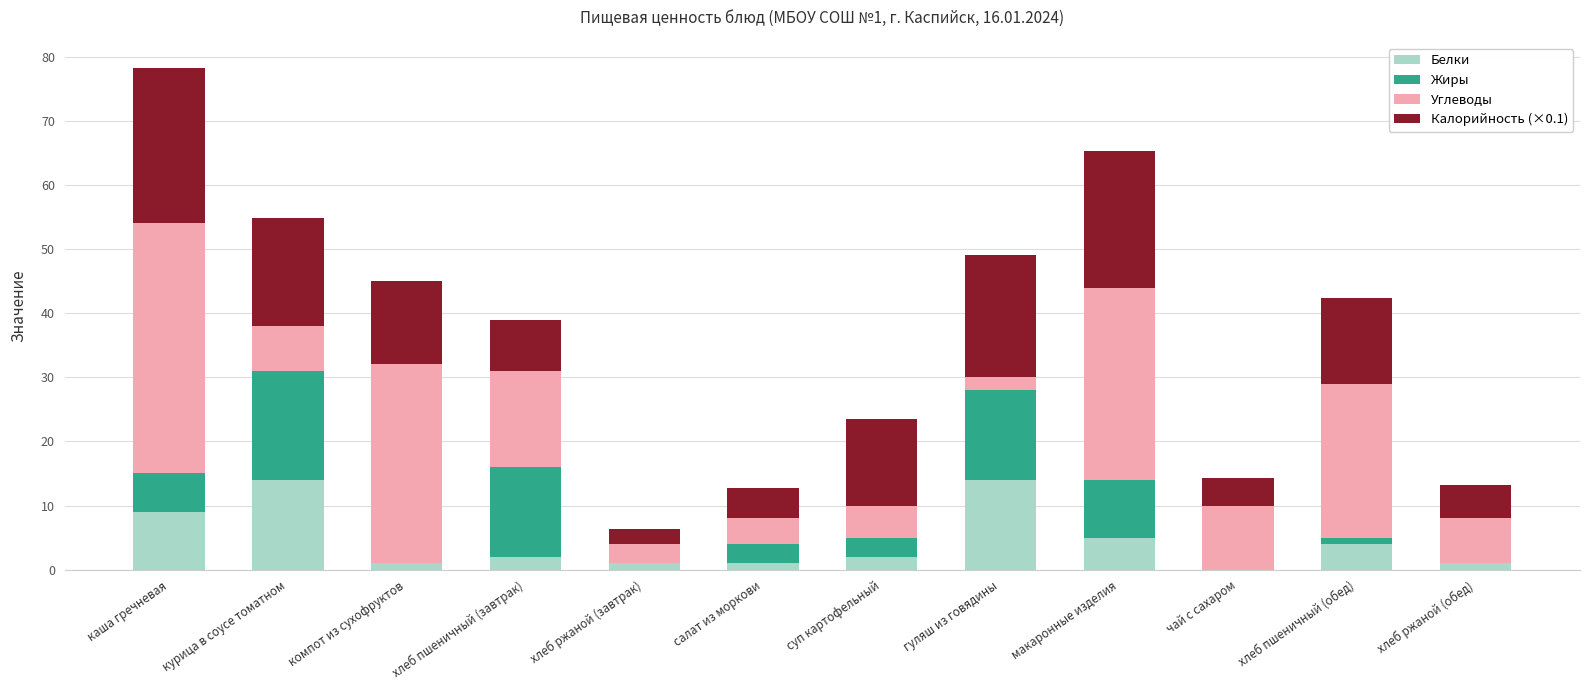

At which category is the sum across all series the highest?

каша гречневая